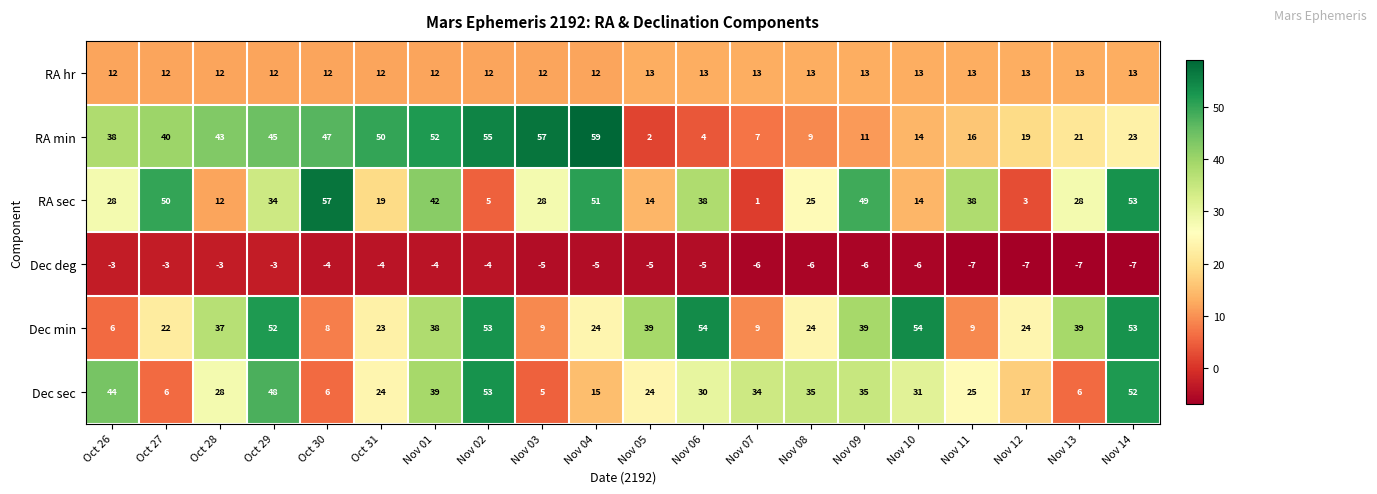

At how many categories does at least one series exceed 29?

19